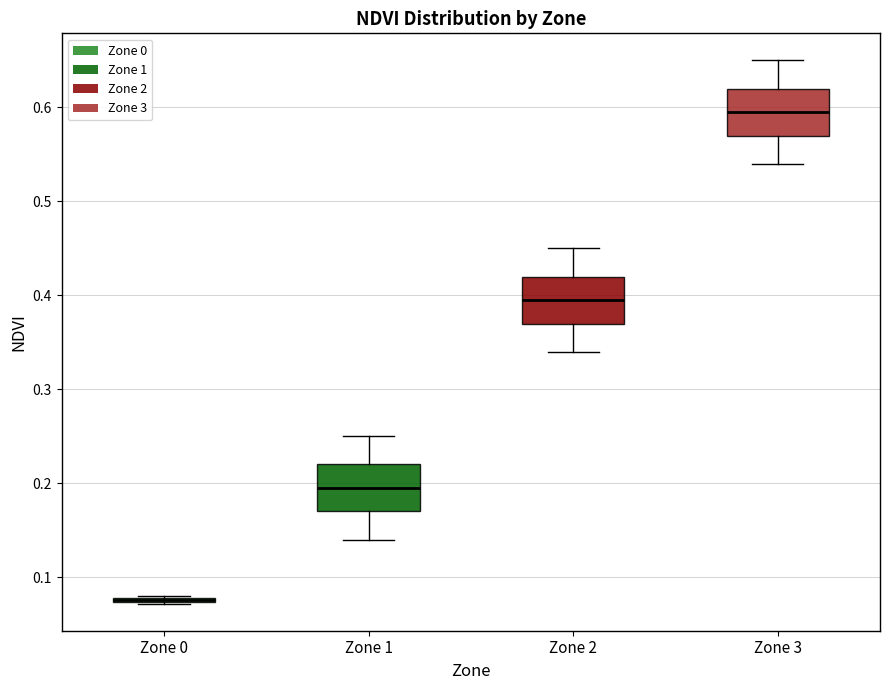

Reading left to right, transcribe this box plot: for each box, give where its median line is, the range the box spans, and where its two whiskers end, as read against the y-axis. The values are not printed on the chart, so give them approximately, as read against the axis.

Zone 0: box collapsed to a line at 0.08, whiskers 0.07 to 0.08
Zone 1: median 0.20, box 0.17 to 0.22, whiskers 0.14 to 0.25
Zone 2: median 0.40, box 0.37 to 0.42, whiskers 0.34 to 0.45
Zone 3: median 0.60, box 0.57 to 0.62, whiskers 0.54 to 0.65